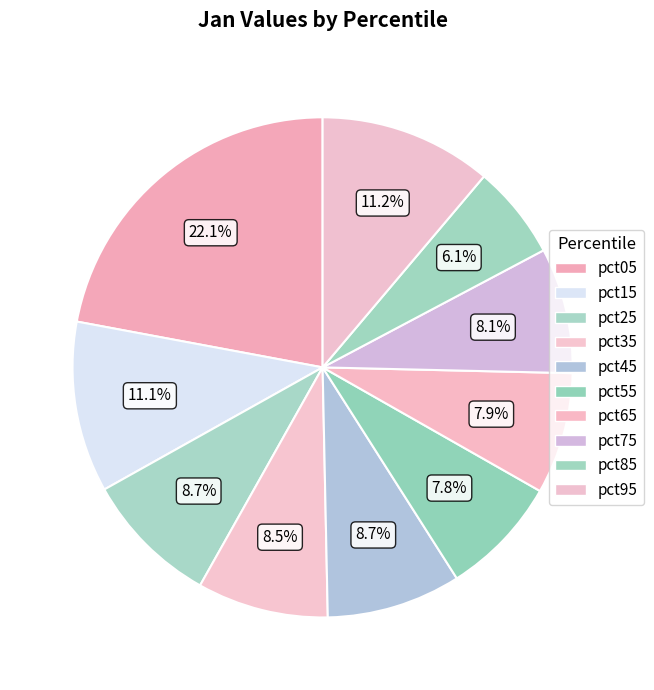

Between pct35 and pct55, which is larger?

pct35